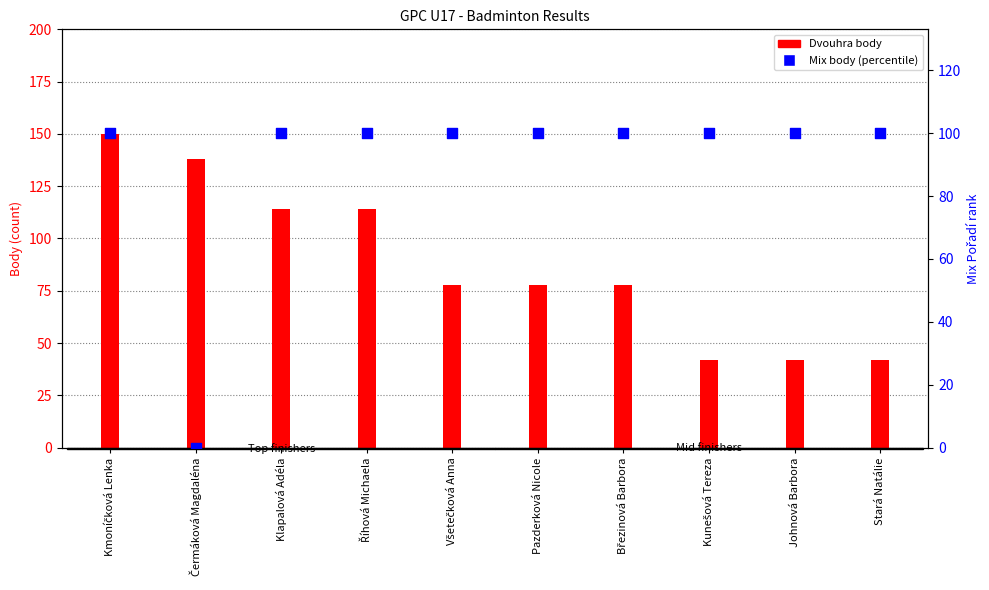

Which series reaches the maximum Y coordinate?

Dvouhra body